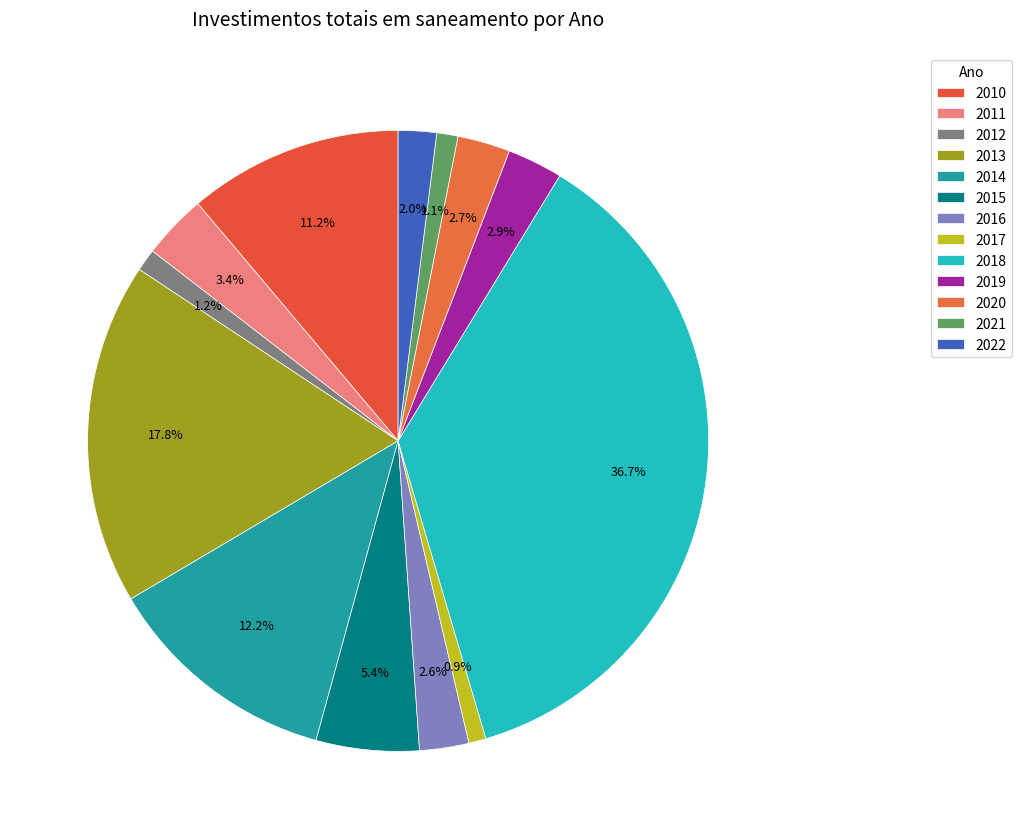

Is there a majority slice in this chart?

No